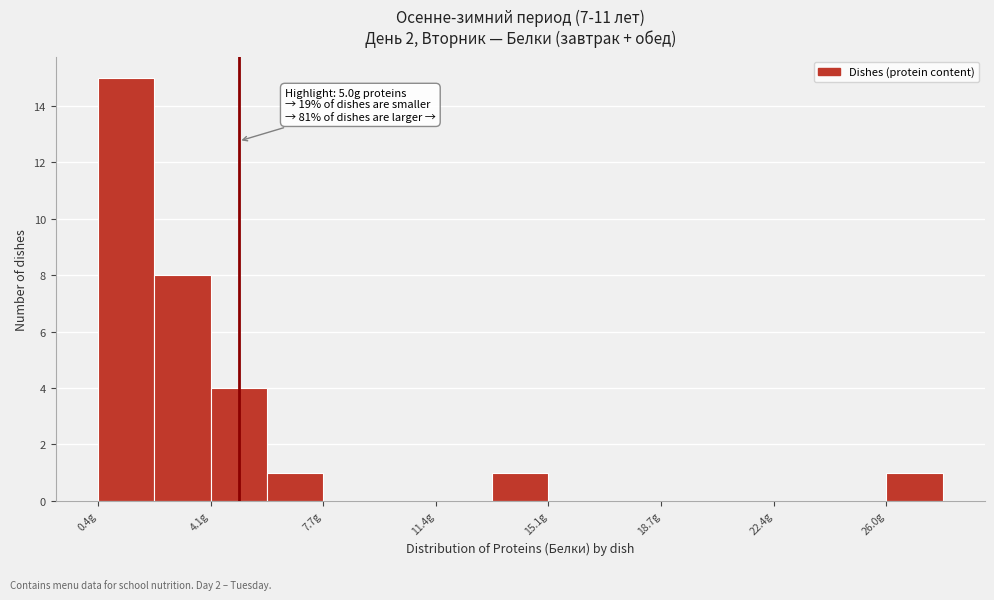

Around what value on the x-axis is the tallest bar? Give the approximate position of its centre, as read against the axis.

1.5